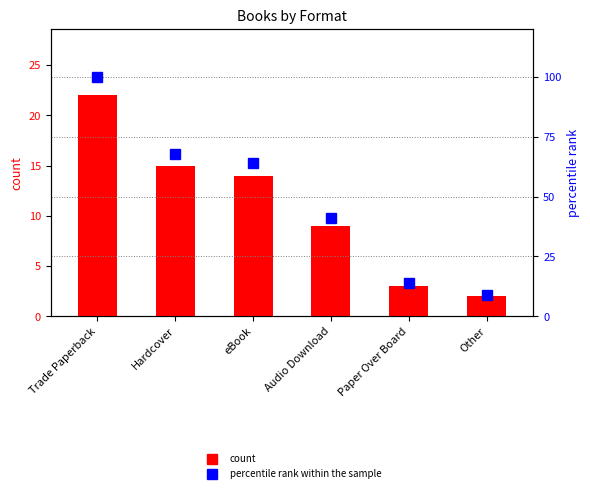

Which series has the largest range (max minus min)?

percentile rank within the sample